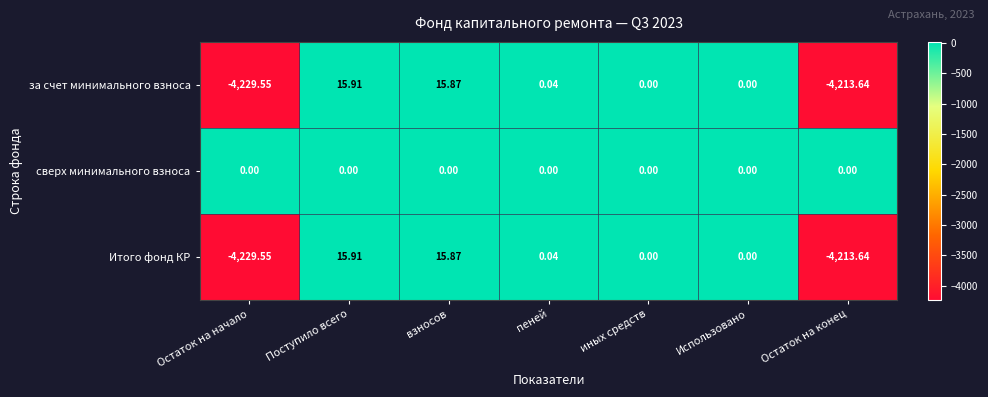

How many series are shown in this chart?

3